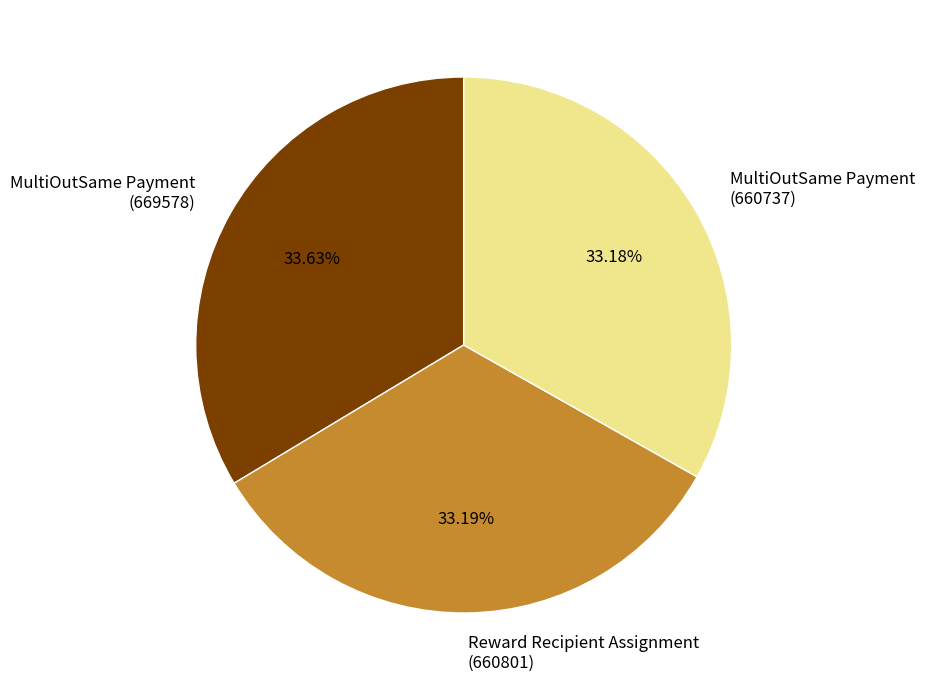

Approximately how many times larger is the value at MultiOutSame Payment (669578) compared to MultiOutSame Payment (660737)?

1.0